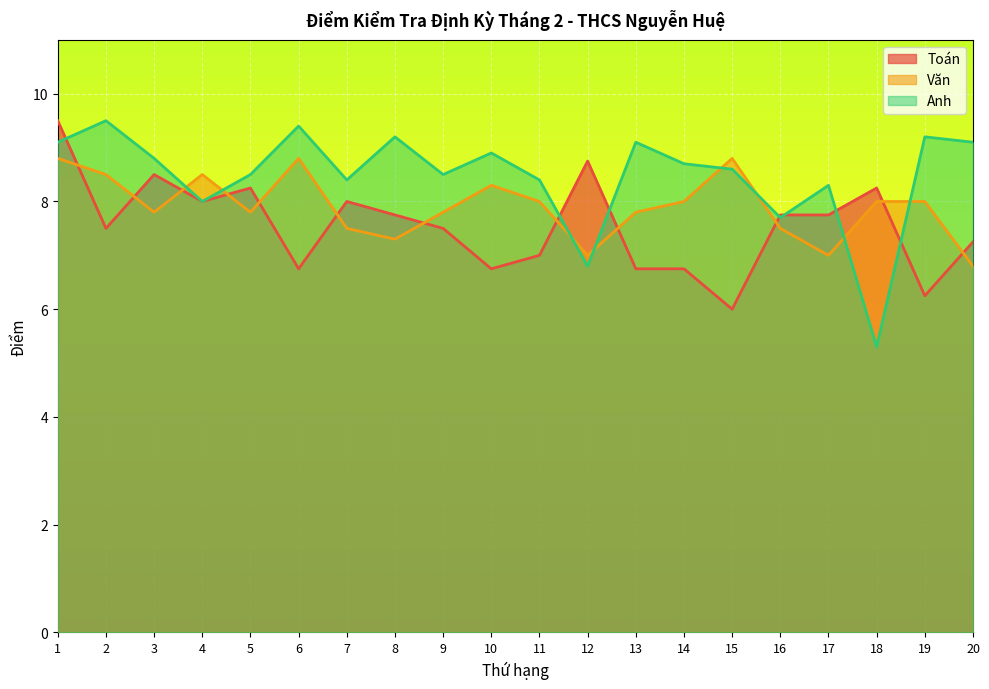

The value of Anh at 18 is 5.3. True or false?

True